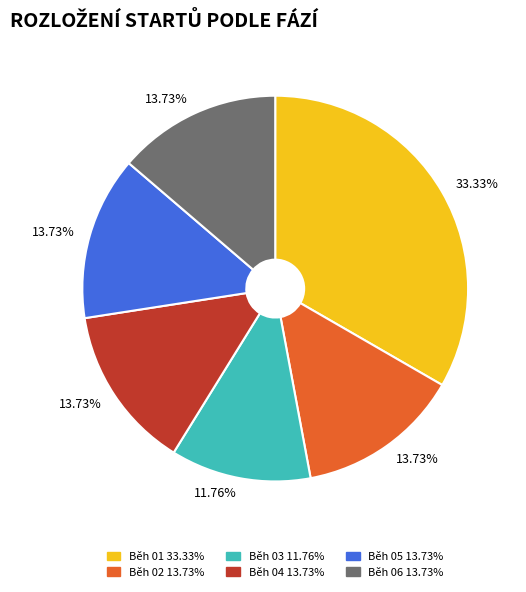

Which has a higher value, Běh 06 or Běh 03?

Běh 06